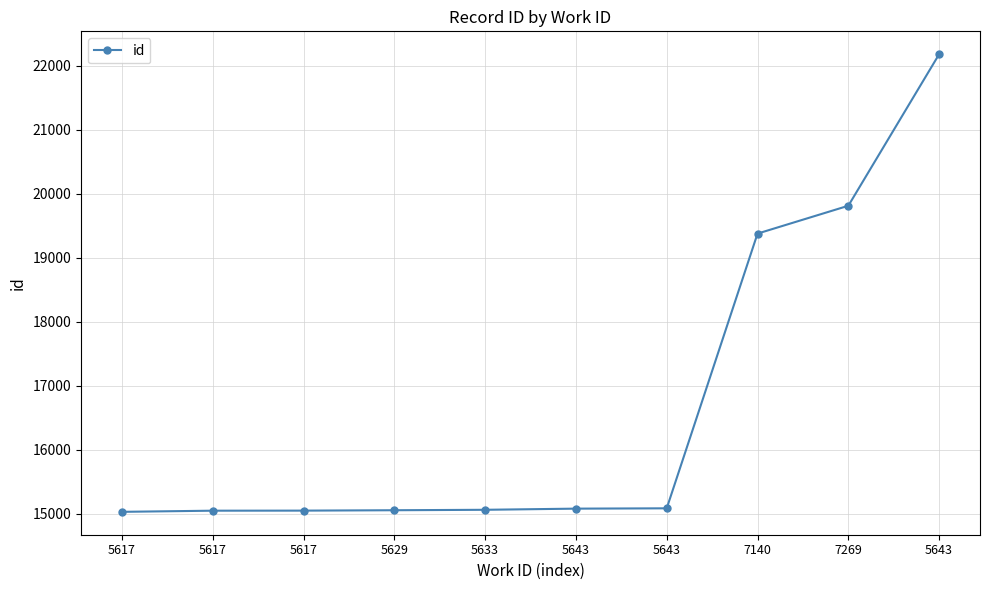

Does the chart have visible grid lines?

Yes